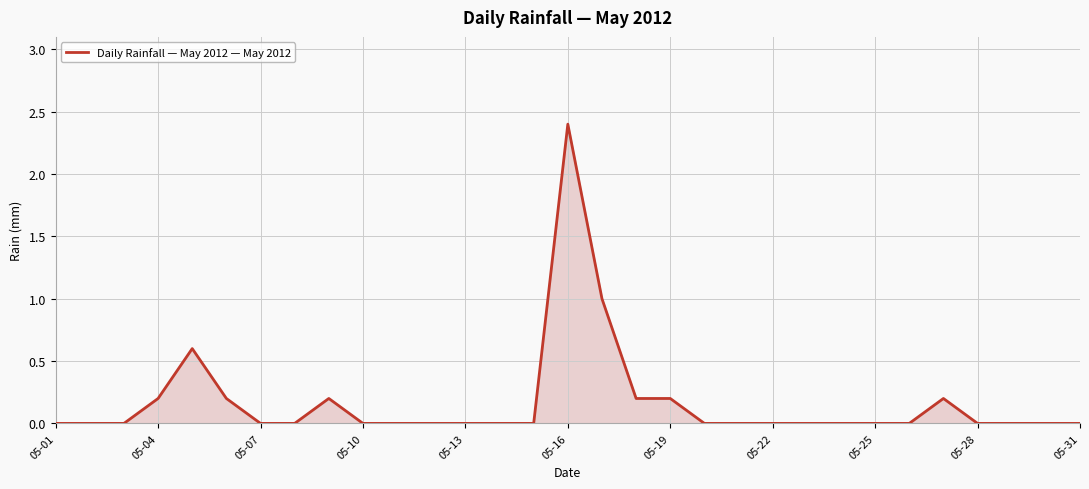

Reading right to left, transcribe all the data shown in this chart.

0.0	0.0	0.0	0.0	0.2	0.0	0.0	0.0	0.0	0.0	0.0	0.0	0.2	0.2	1.0	2.4	0.0	0.0	0.0	0.0	0.0	0.0	0.2	0.0	0.0	0.2	0.6	0.2	0.0	0.0	0.0